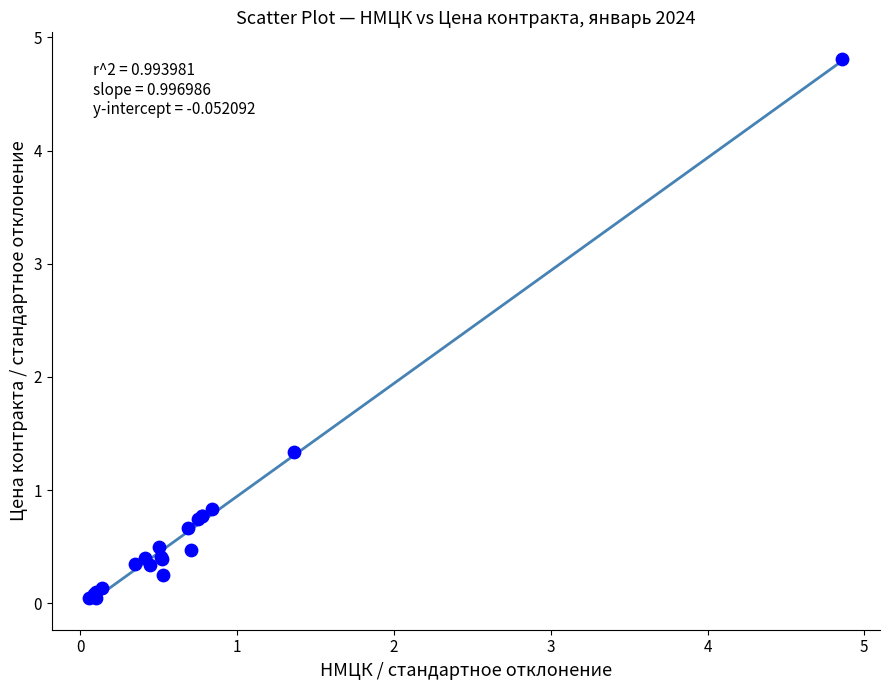

What Y value in the scatter plot is closest to 2?

1.3